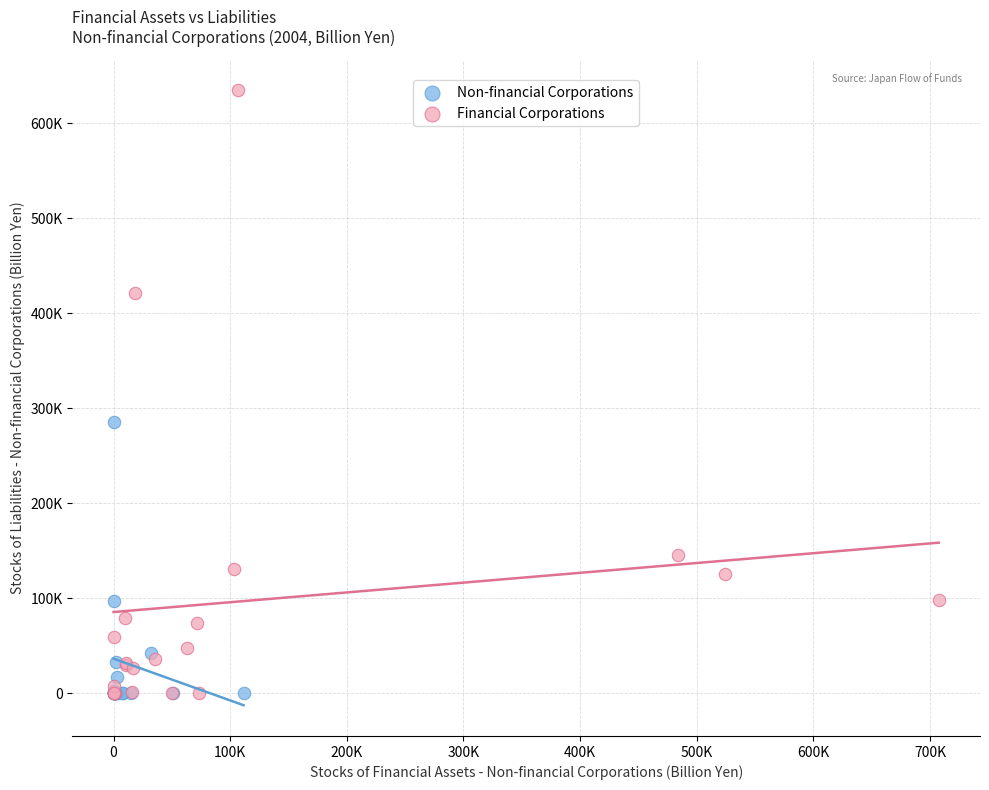

Which series reaches the maximum Y coordinate?

Financial Corporations